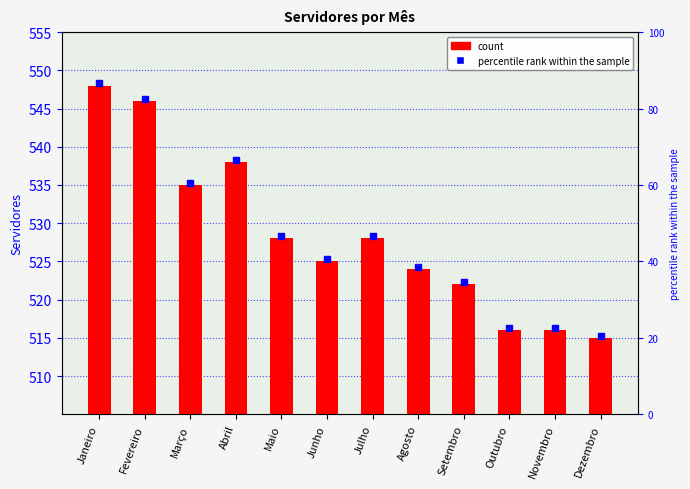

The chart shows a value of 528 at Julho. True or false?

True